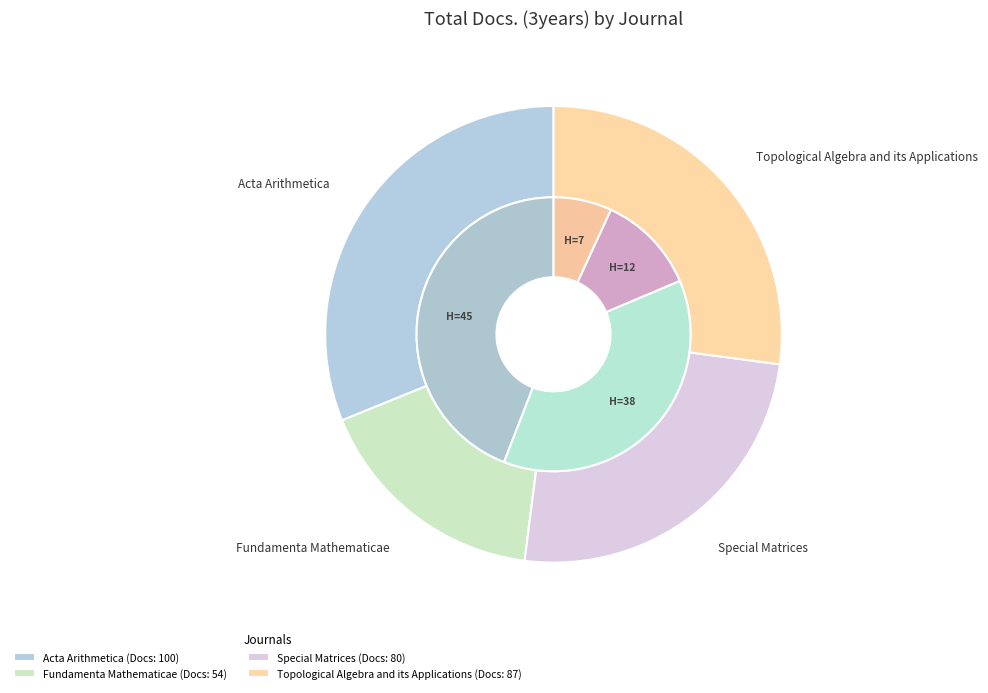

Rank the categories by value from highest to lowest.

Acta Arithmetica, Topological Algebra and its Applications, Special Matrices, Fundamenta Mathematicae